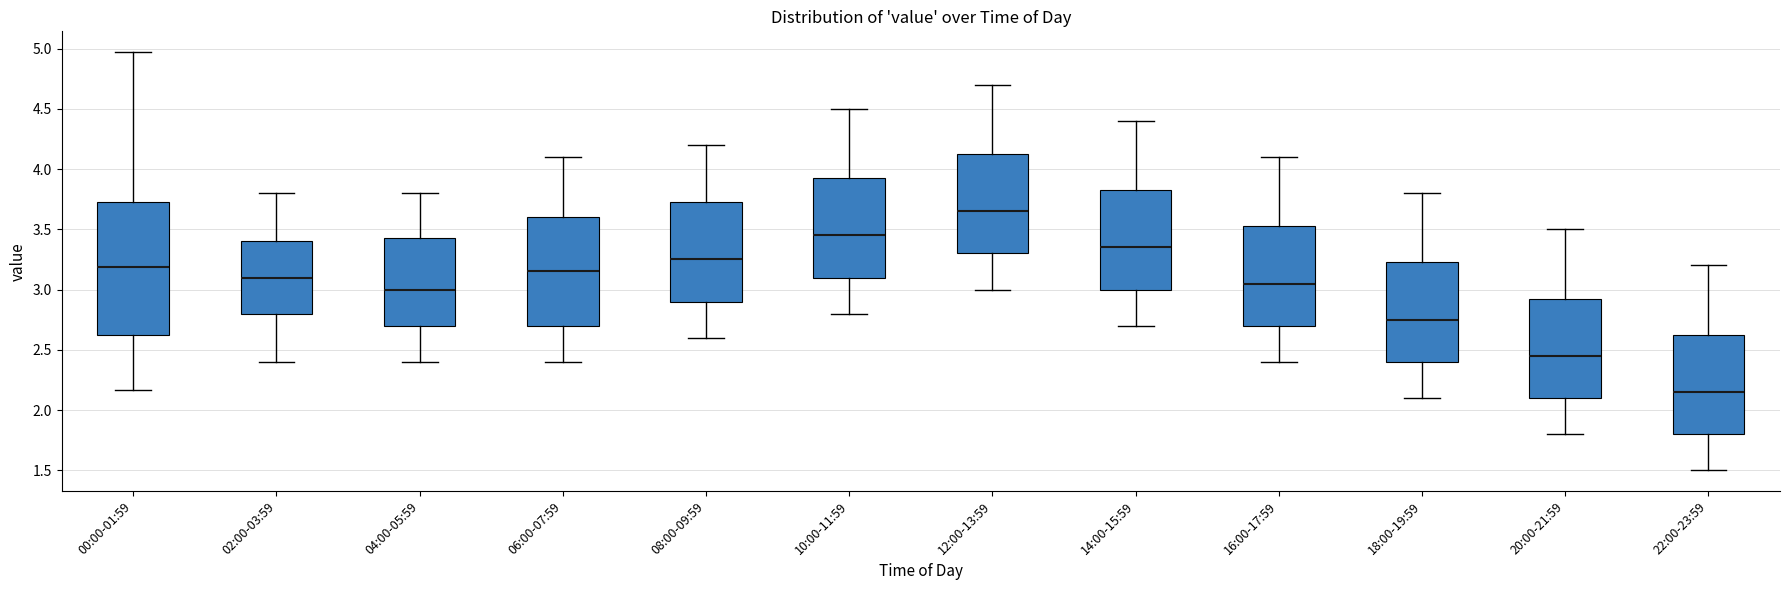

Which box has the highest median line?

12:00-13:59